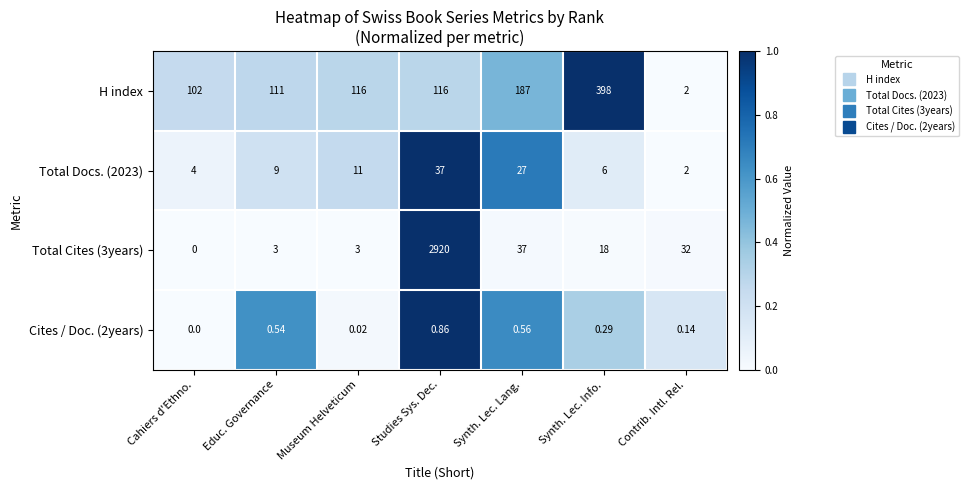

What is the difference between the highest and lowest values at Synth. Lec. Info.?

397.7